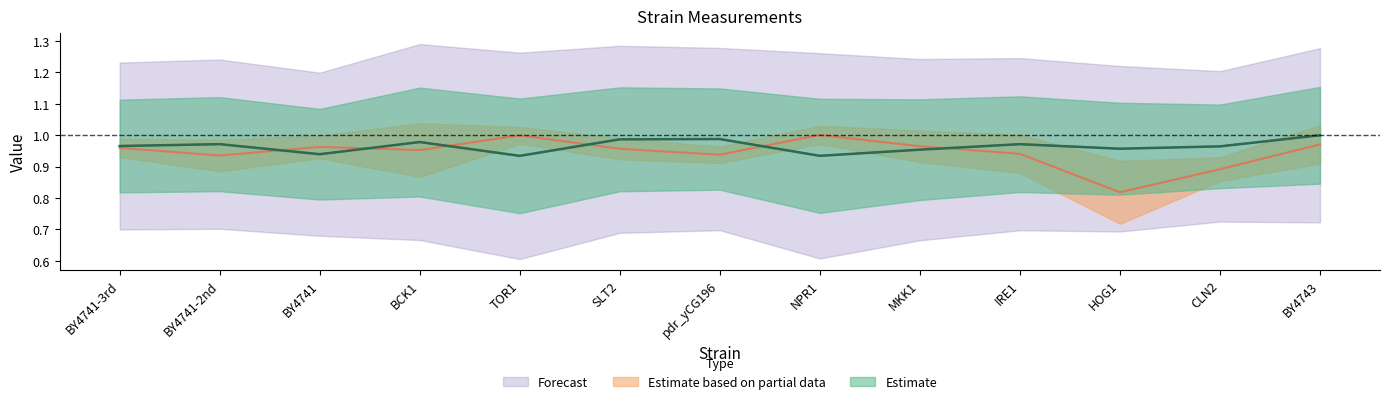

In m_exp_ctrl_n, how many points are lower than both neighbors (excluding endpoints)?

4